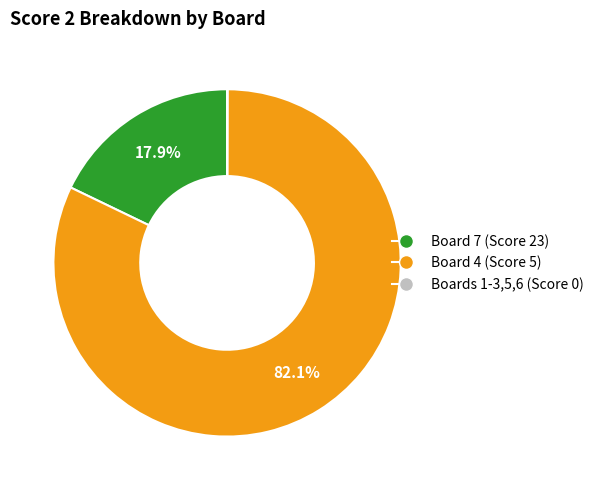

What is the smallest slice in the pie chart?

Board 1